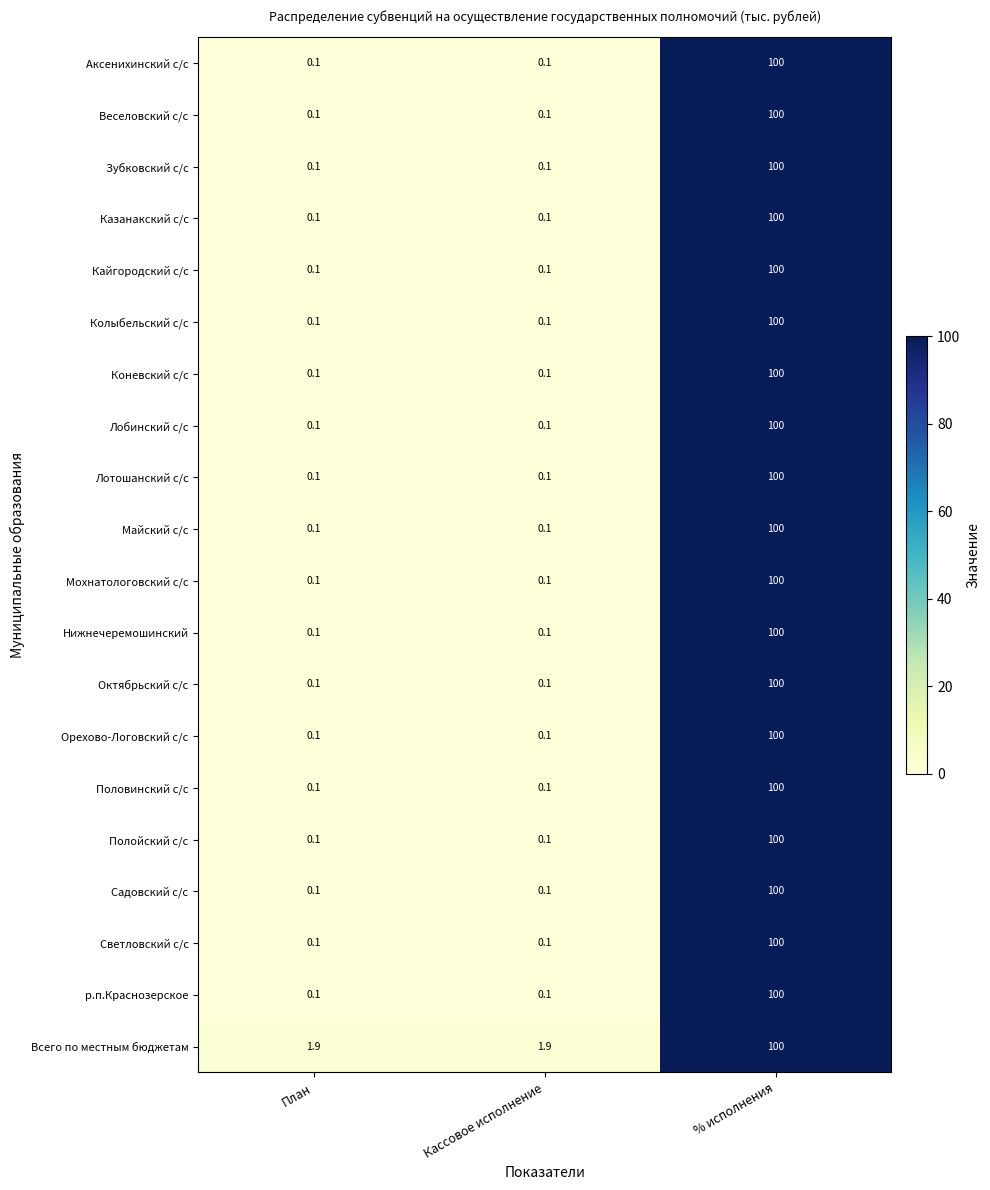

Is it true that Всего по местным бюджетам equals 1.0 at Кассовое исполнение?

False